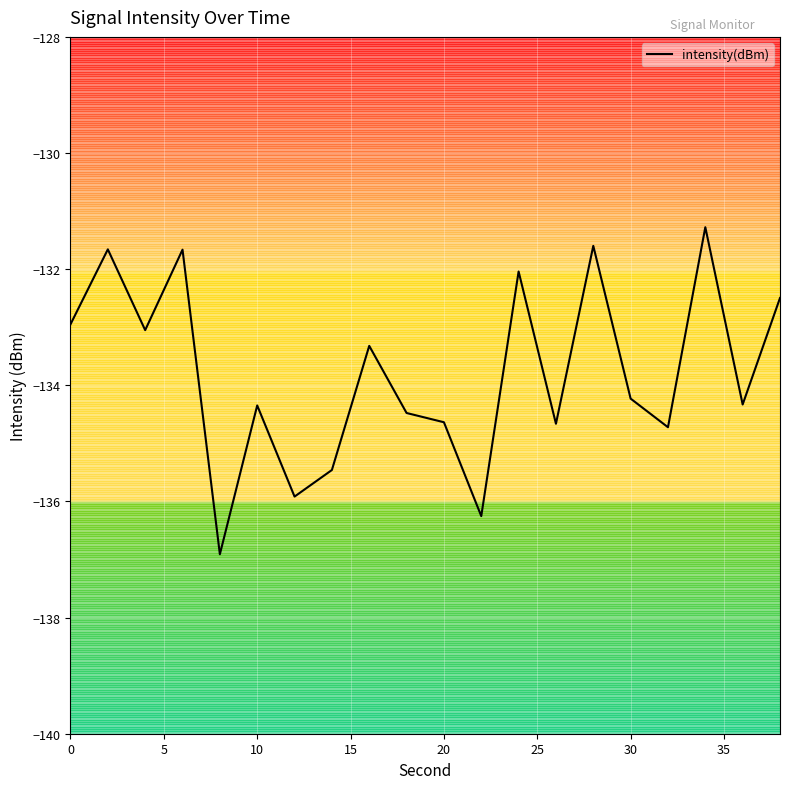

Is it true that intensity(dBm) equals -223.4 at 30?

False